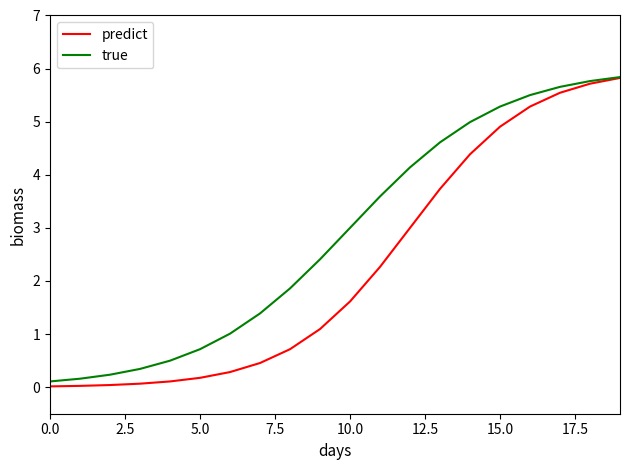

Which series has the widest spread of values?

predict